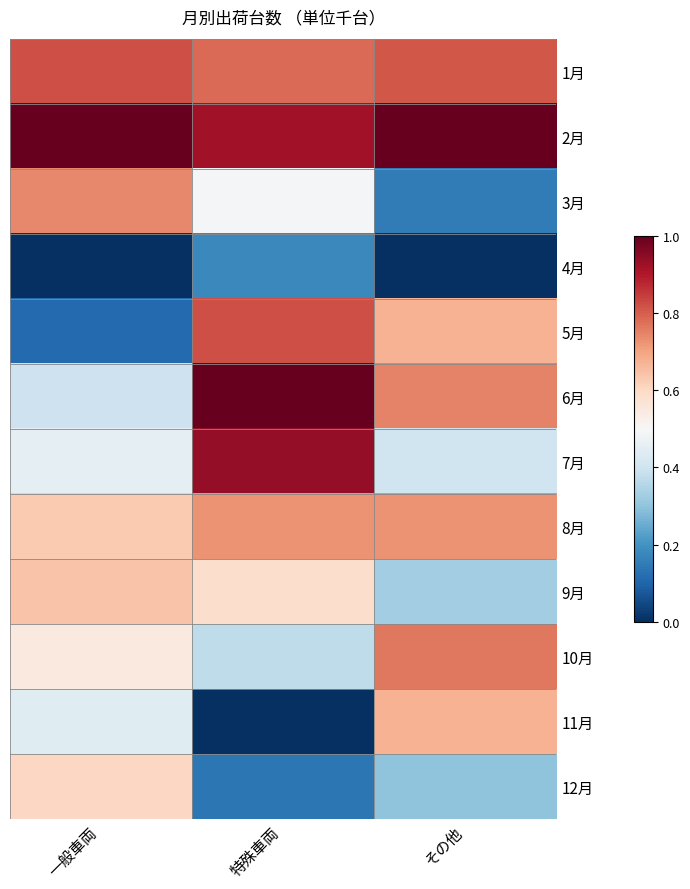

Which label corresponds to the largest value in the chart?

その他